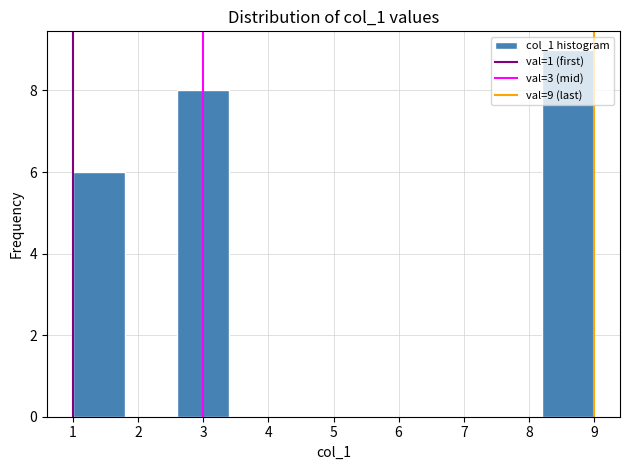

Over which range of the x-axis is the bar tallest?

8.2 to 9.0